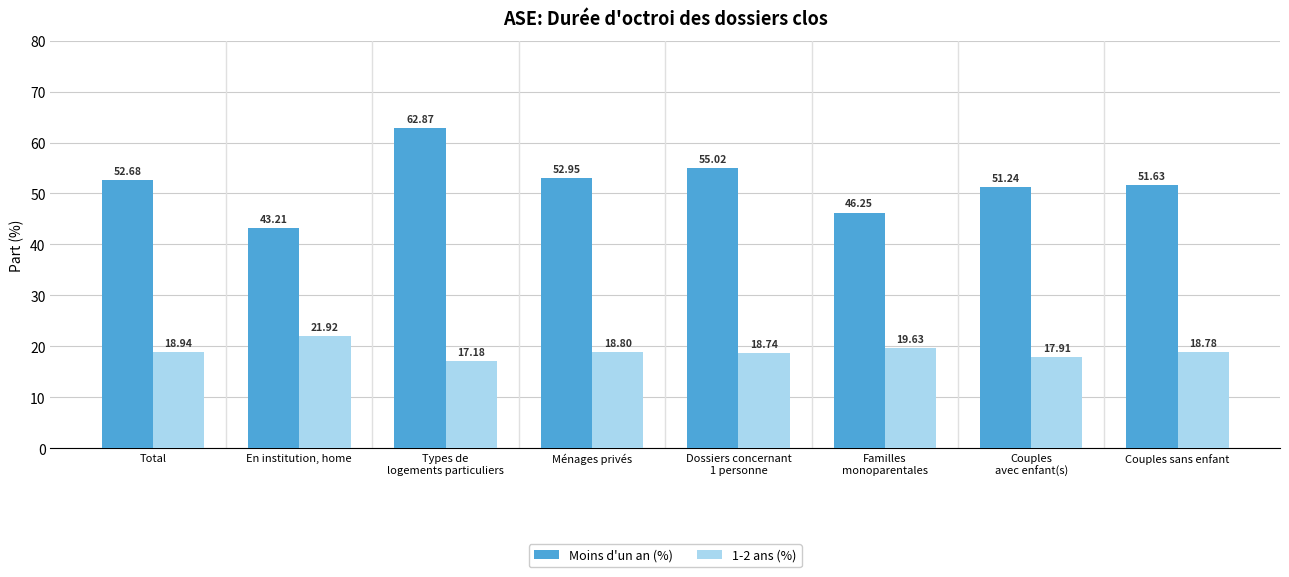

Between Total and Couples sans enfant, which series saw the biggest shift?

Moins d'un an (%)